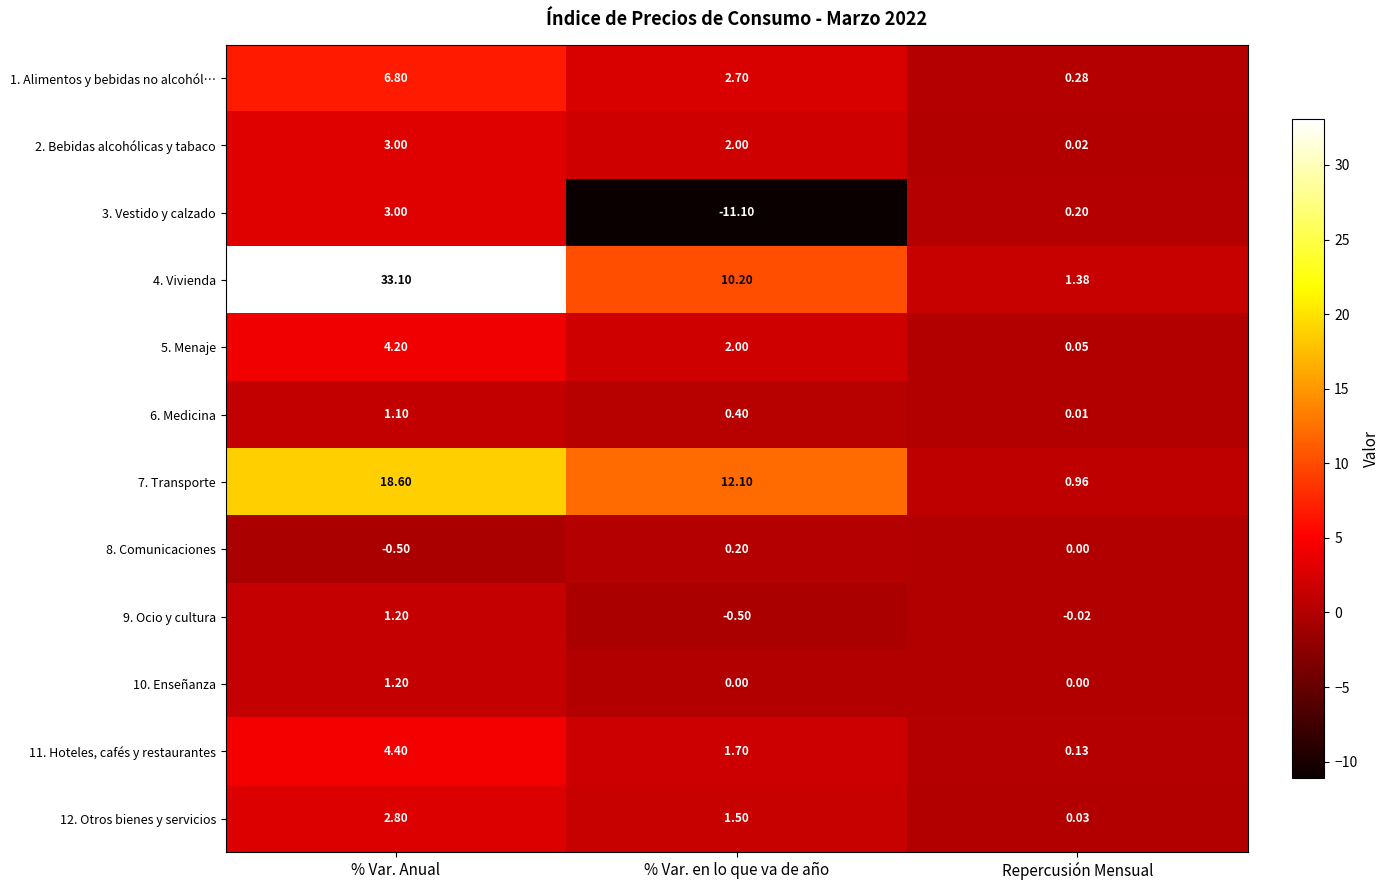

Rank the categories by 12. Otros bienes y servicios value from highest to lowest.

% Var. Anual, % Var. en lo que va de año, Repercusión Mensual